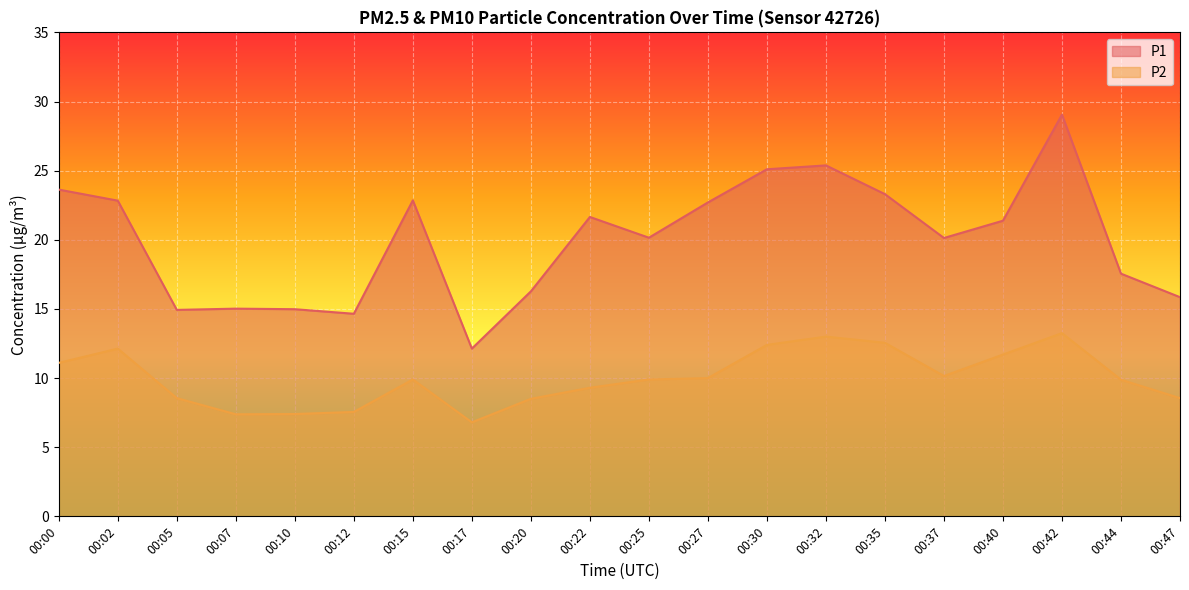

At which label does P1 reach its peak?

00:42